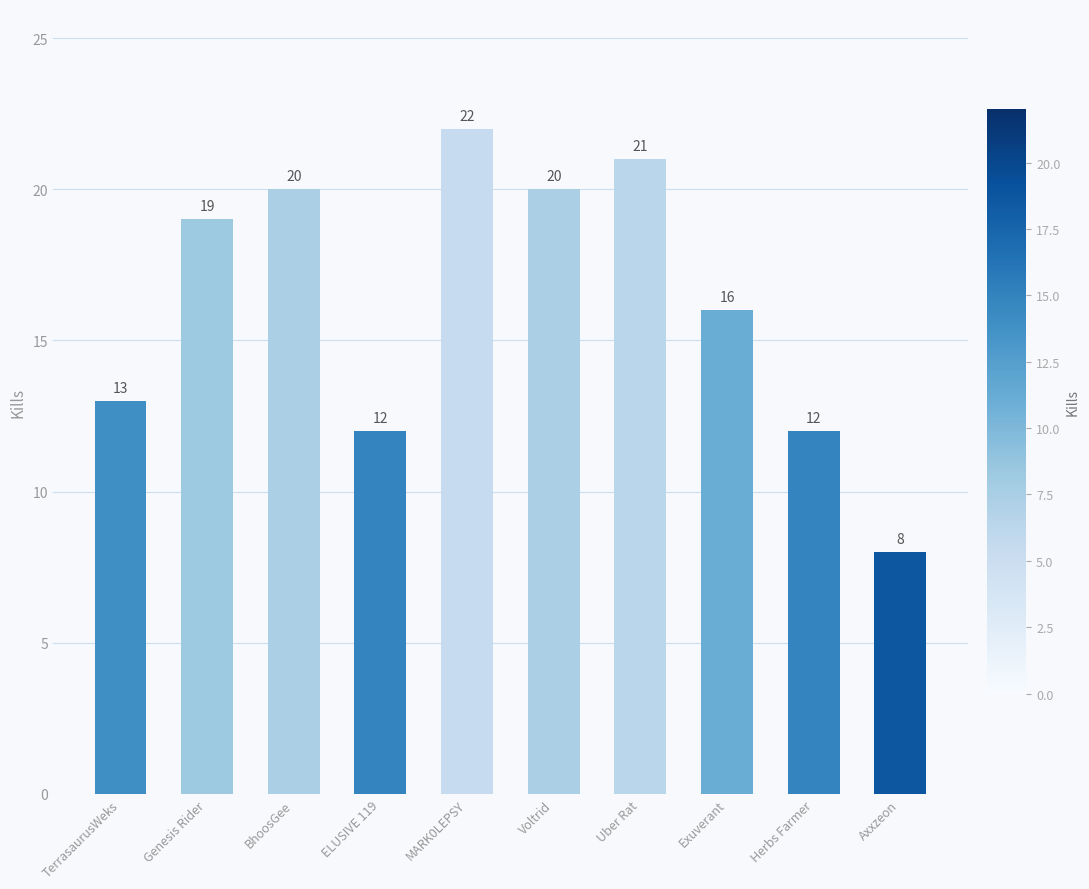

What is the average value?

16